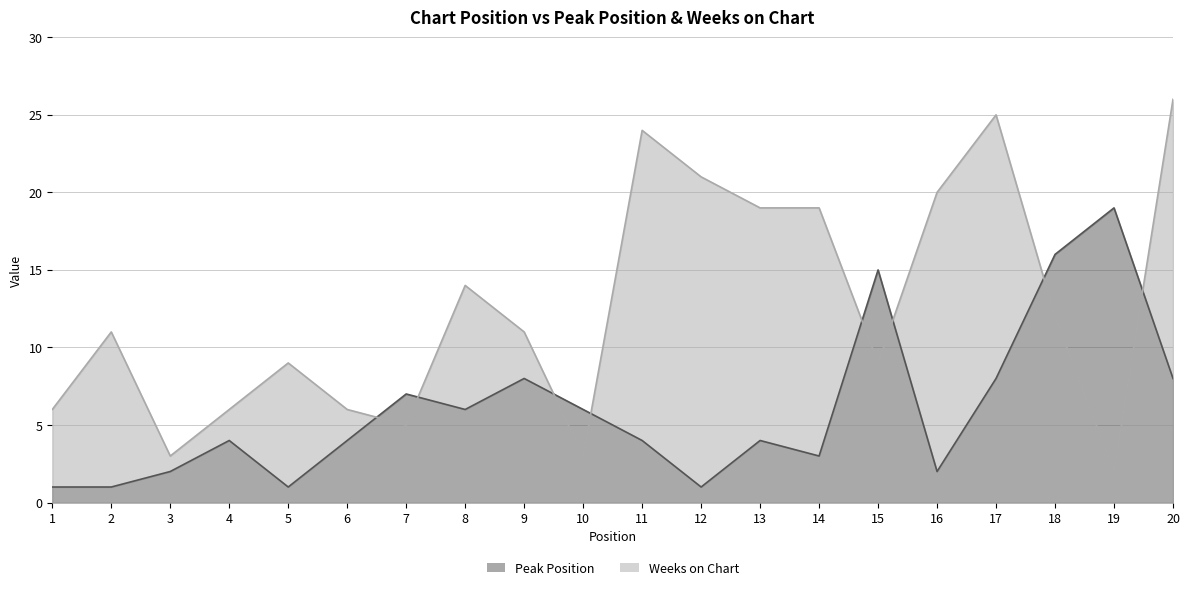

How many data points in Peak Position are above 4?

9